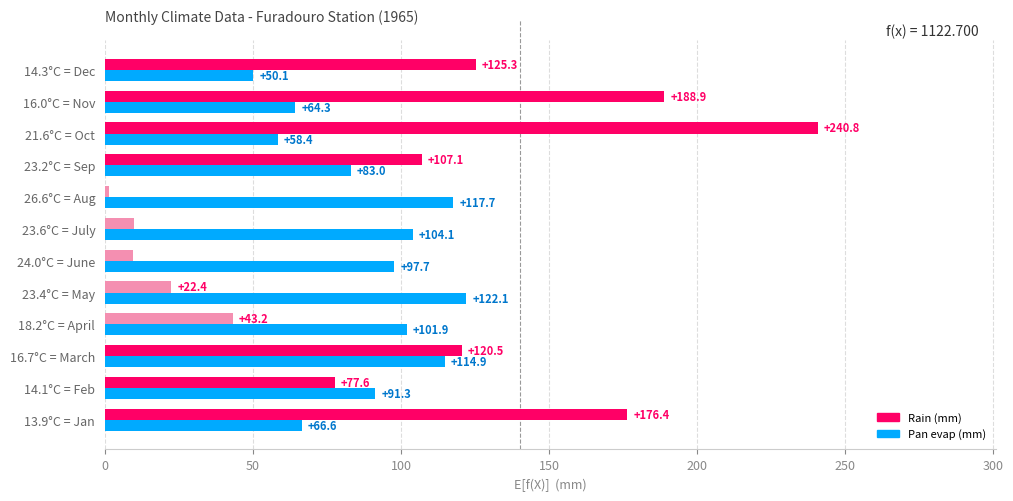

At which category is the sum across all series the highest?

21.6°C = Oct